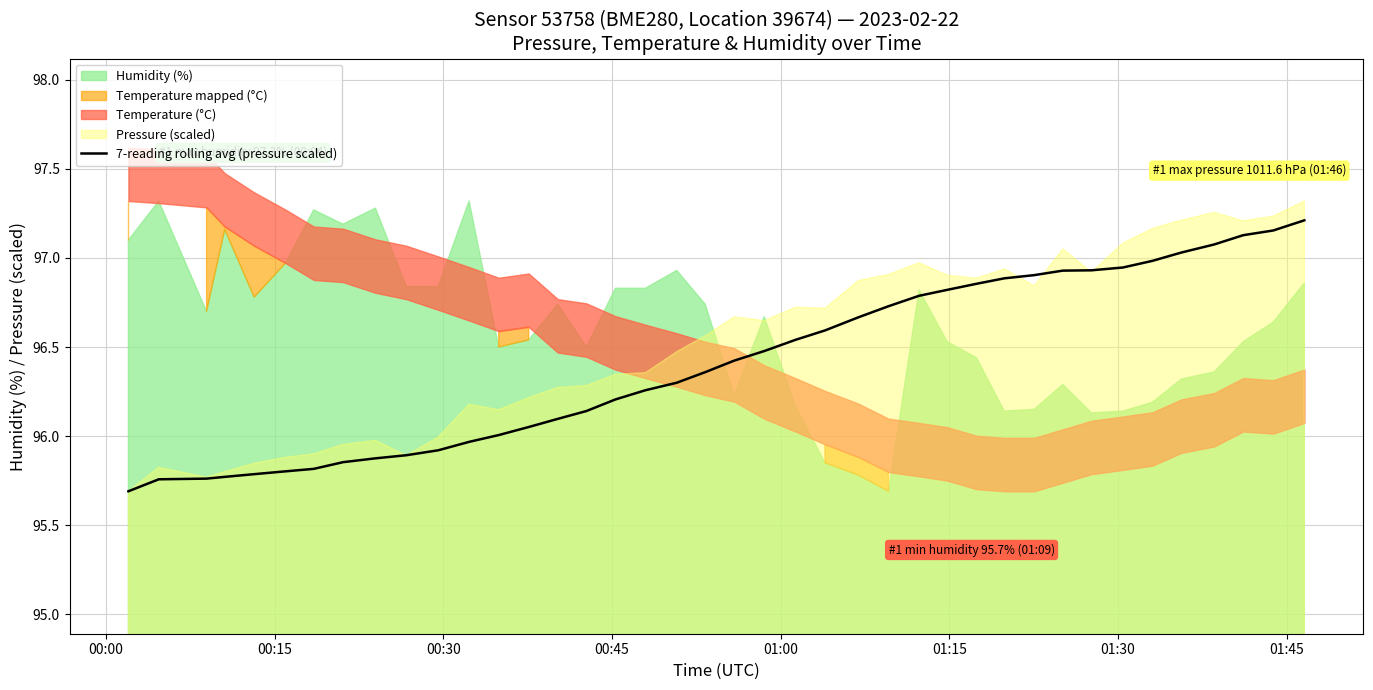

Reading left to right, list all the values displayed in this chart.

95.7	95.8	95.8	95.8	95.8	95.8	95.8	95.9	95.9	95.9	95.9	96.0	96.0	96.1	96.1	96.1	96.2	96.3	96.3	96.4	96.4	96.5	96.5	96.6	96.7	96.7	96.8	96.8	96.9	96.9	96.9	96.9	96.9	96.9	97.0	97.0	97.1	97.1	97.2	97.2